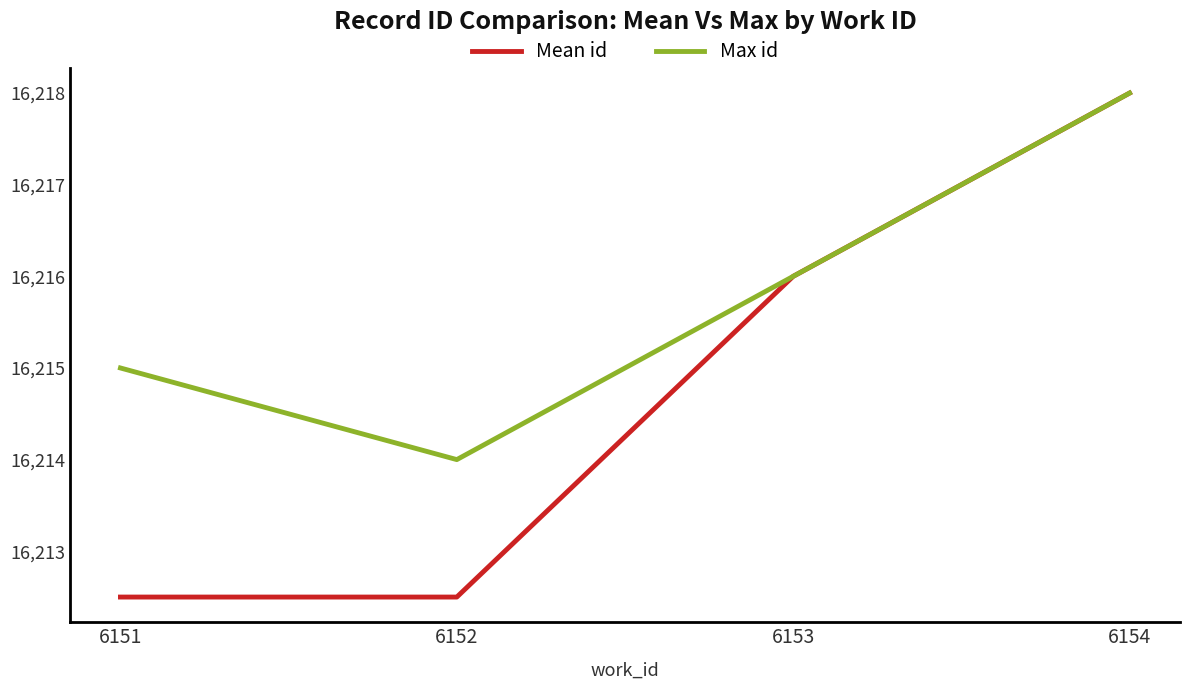

Is it true that Max id equals 22144.7 at 6154?

False